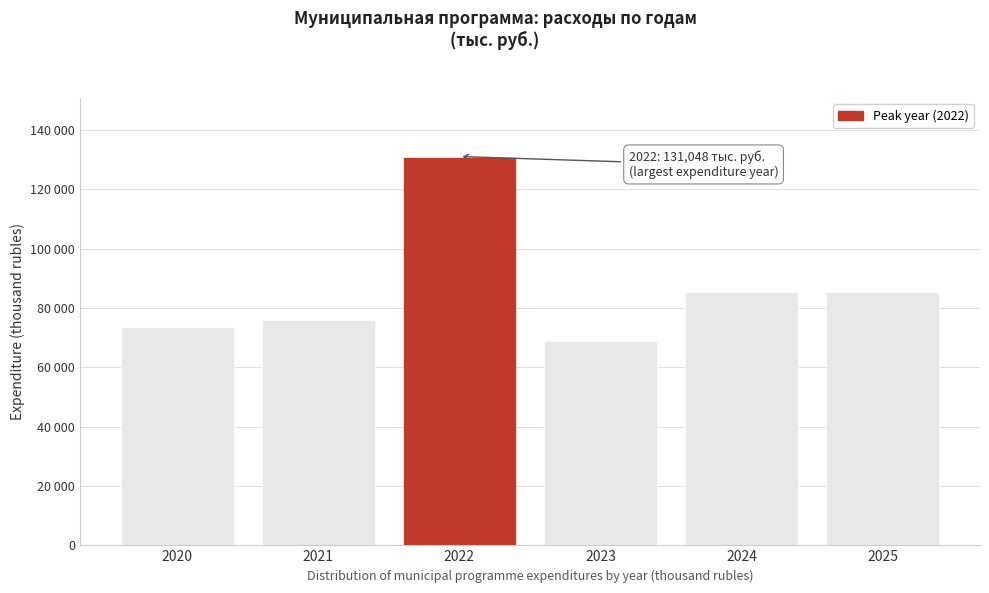

Does the chart contain any negative values?

No